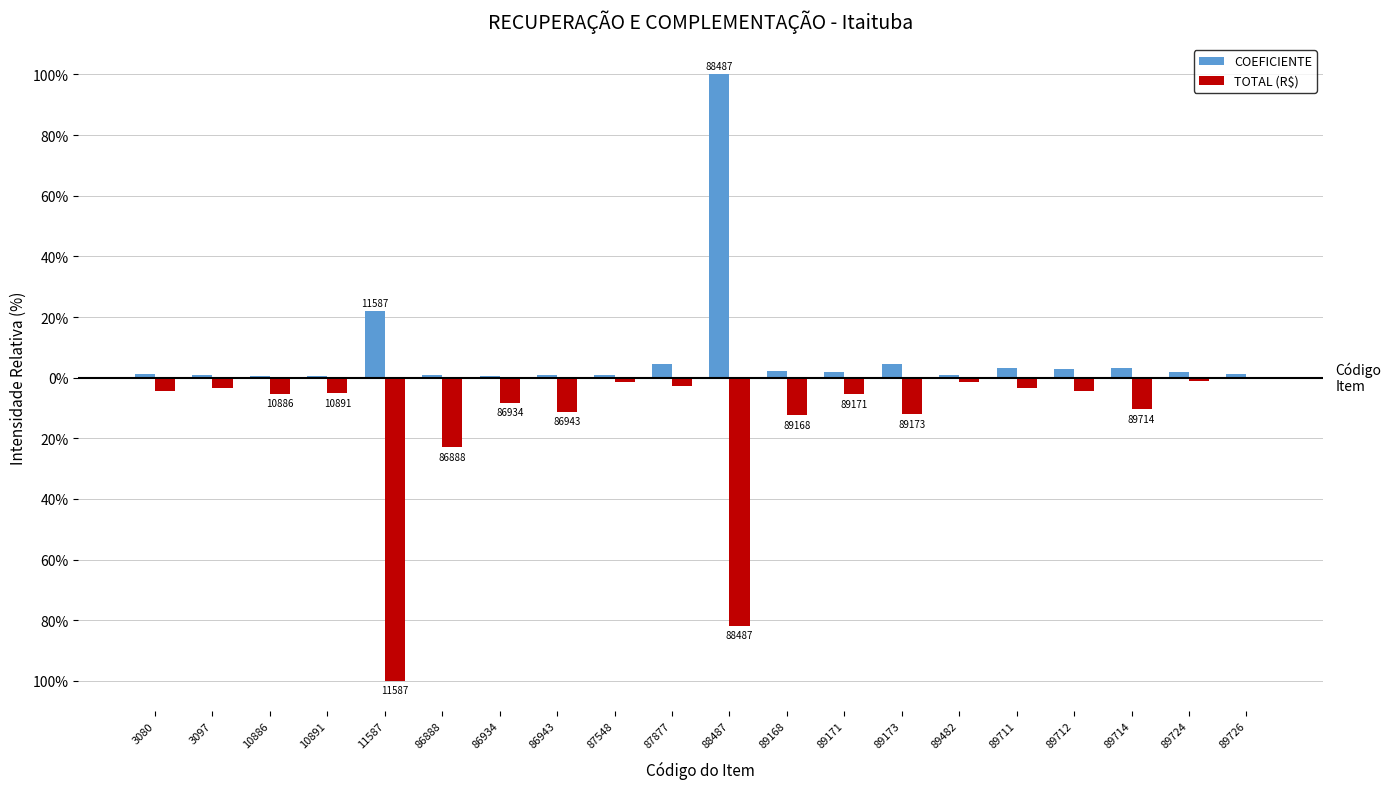

What are all the series names shown in the legend?

COEFICIENTE, TOTAL (R$)